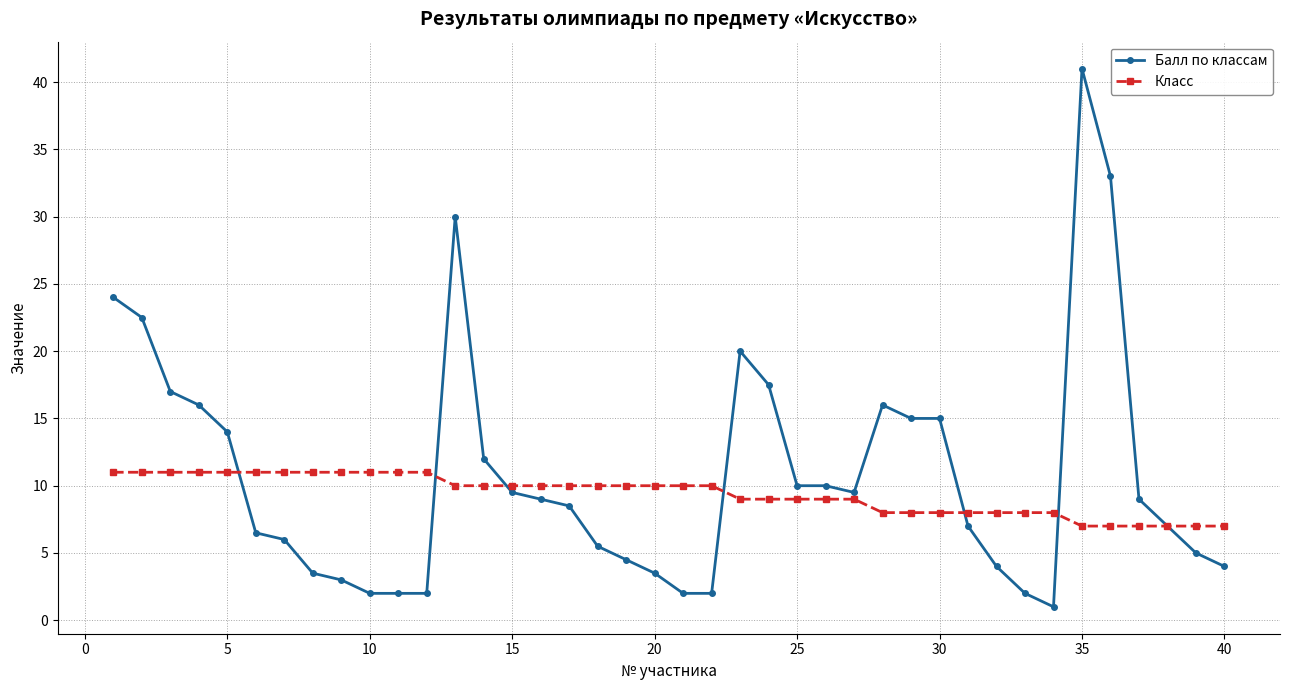

What is the maximum value shown in the chart?

41.0